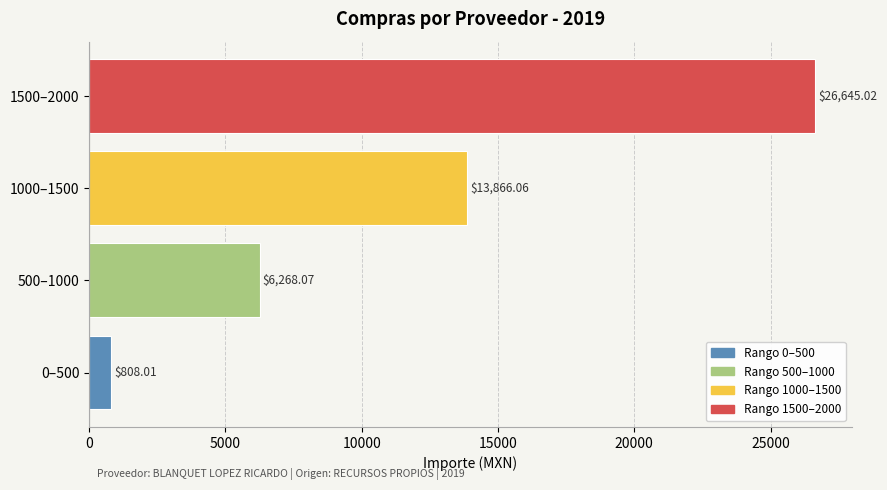

List the labels in order of value, smallest first.

0–500, 500–1000, 1000–1500, 1500–2000